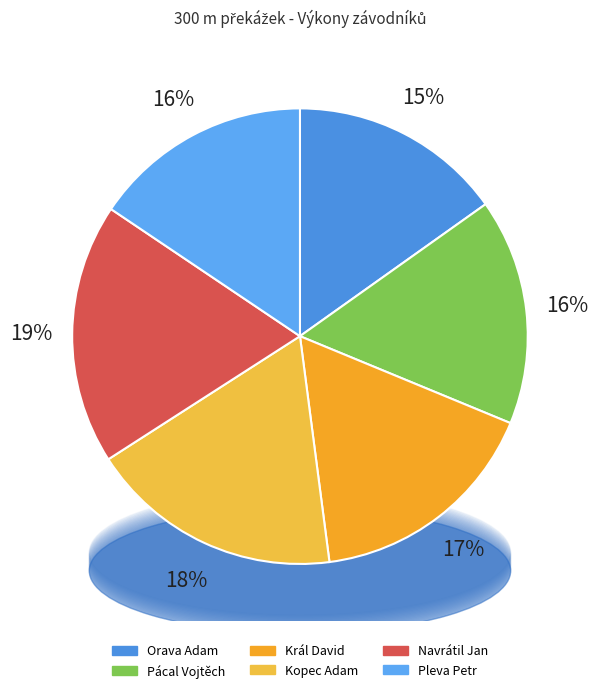

Rank the categories by value from lowest to highest.

Orava Adam, Pleva Petr, Pácal Vojtěch, Král David, Kopec Adam, Navrátil Jan